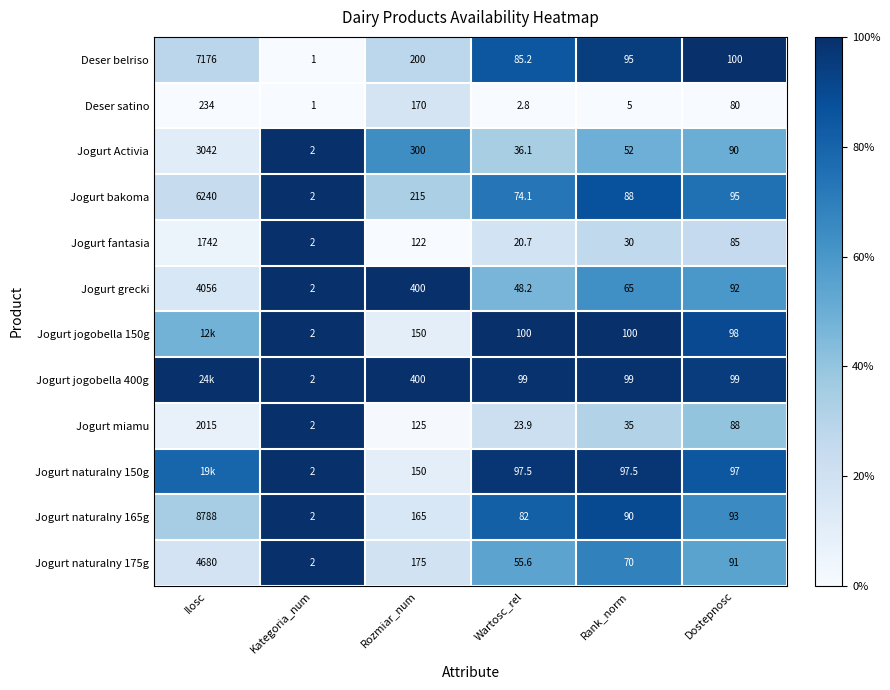

Which series changed the most between Rank_norm and Dostepnosc?

Deser satino